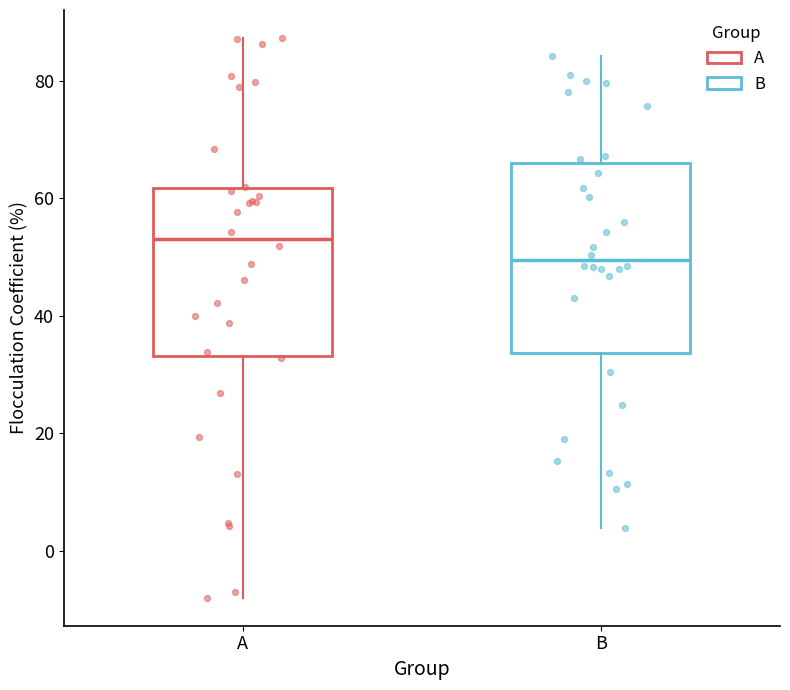

Reading left to right, transcribe this box plot: for each box, give where its median line is, the range the box spans, and where its two whiskers end, as read against the y-axis. The values are not printed on the chart, so give them approximately, as read against the axis.

A: median 54, box 34 to 62, whiskers -8 to 88
B: median 50, box 34 to 66, whiskers 4 to 84